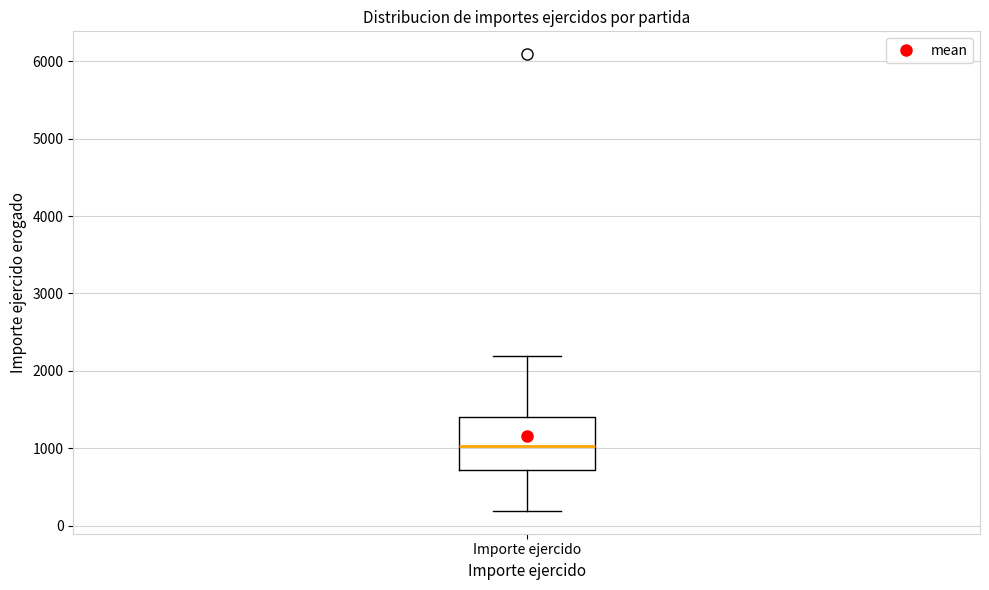

Where is the lower edge of the box for Importe ejercido on the y-axis? The values are not printed on the chart, so give them approximately, as read against the axis.

700